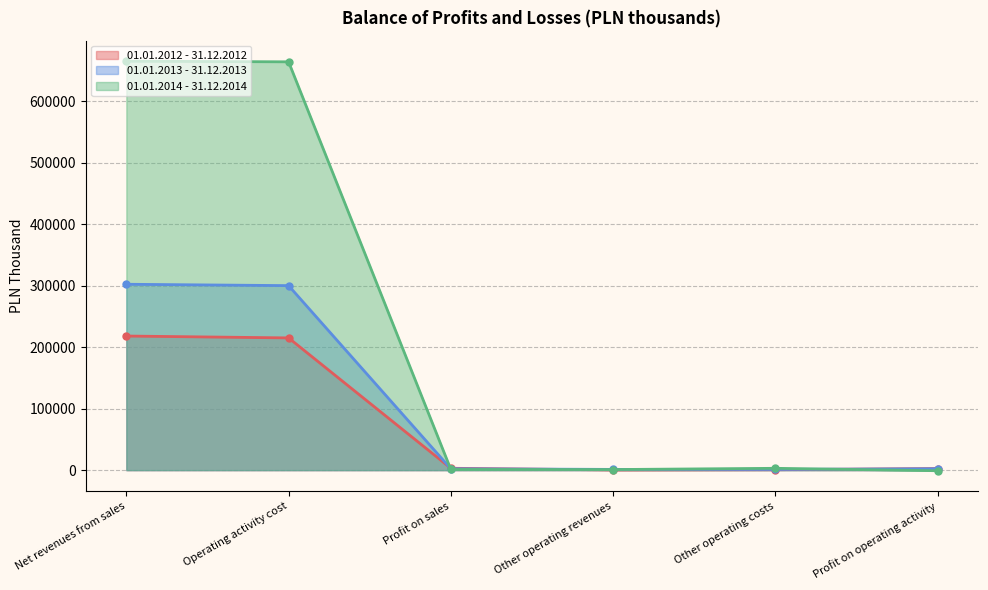

True or false: 01.01.2014 - 31.12.2014 (line) and 01.01.2013 - 31.12.2013 (line) cross at least once.

True